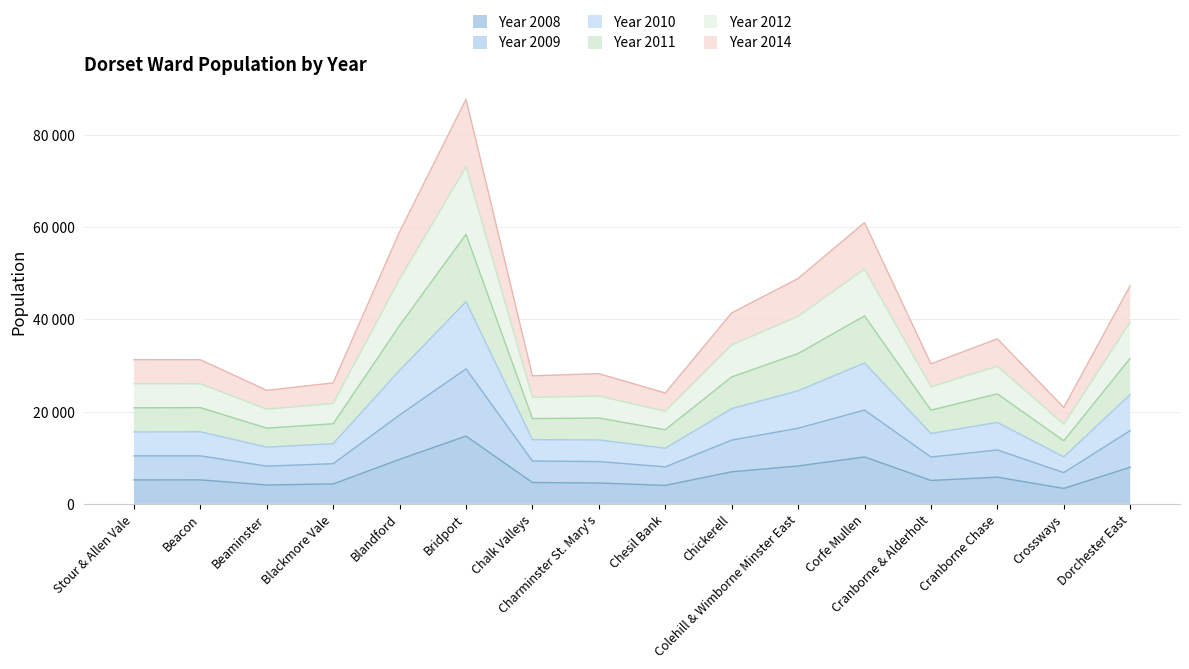

Is it true that Year 2011 equals 98029 at Bridport?

False